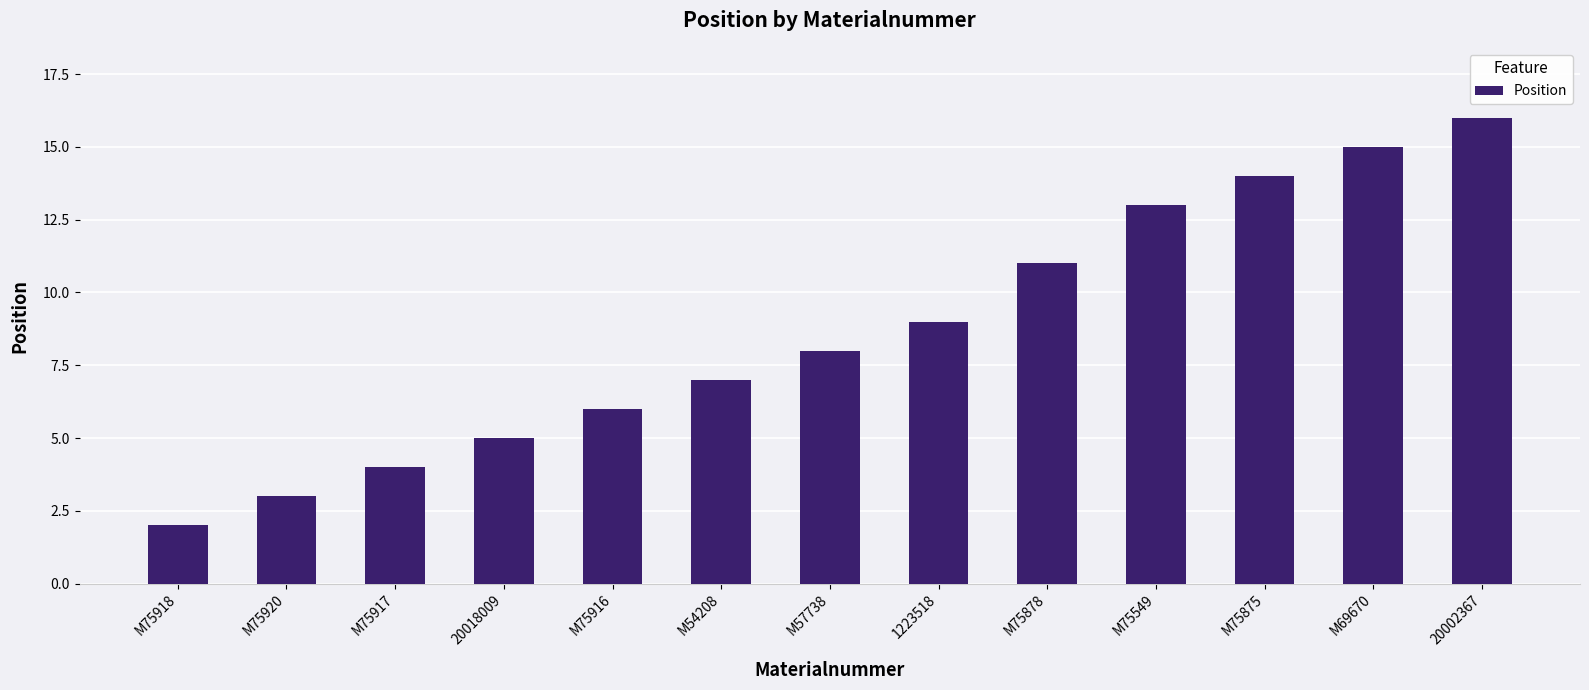

Rank the categories by value from highest to lowest.

20002367, M69670, M75875, M75549, M75878, 1223518, M57738, M54208, M75916, 20018009, M75917, M75920, M75918